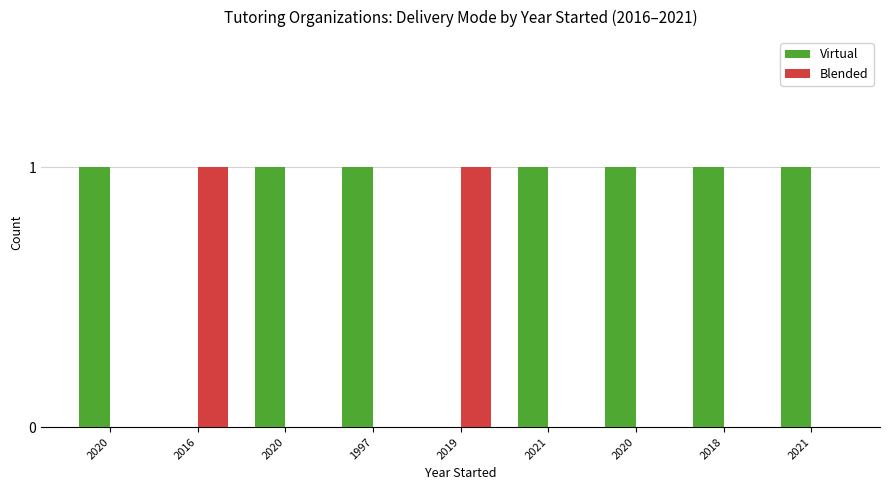

How many Blended values are between 0 and 1?

9